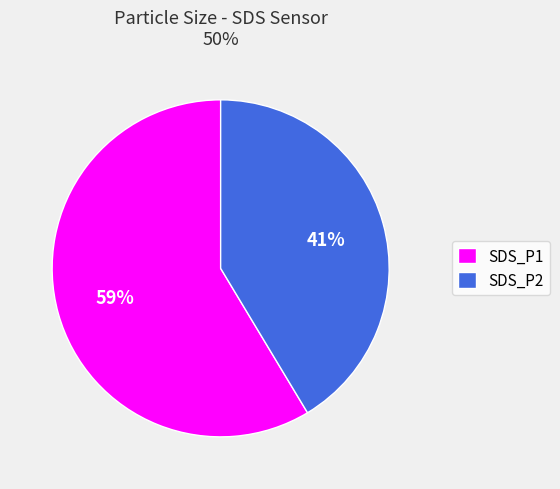

Is the sum of SDS_P1 and SDS_P2 greater than half?

Yes